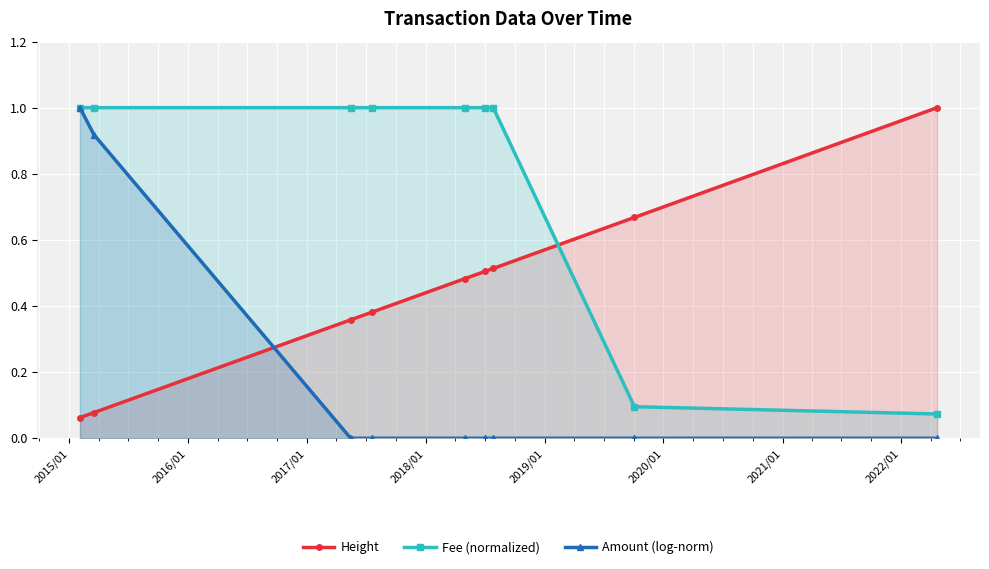

What is the average value of the Fee (normalized) series?

0.8